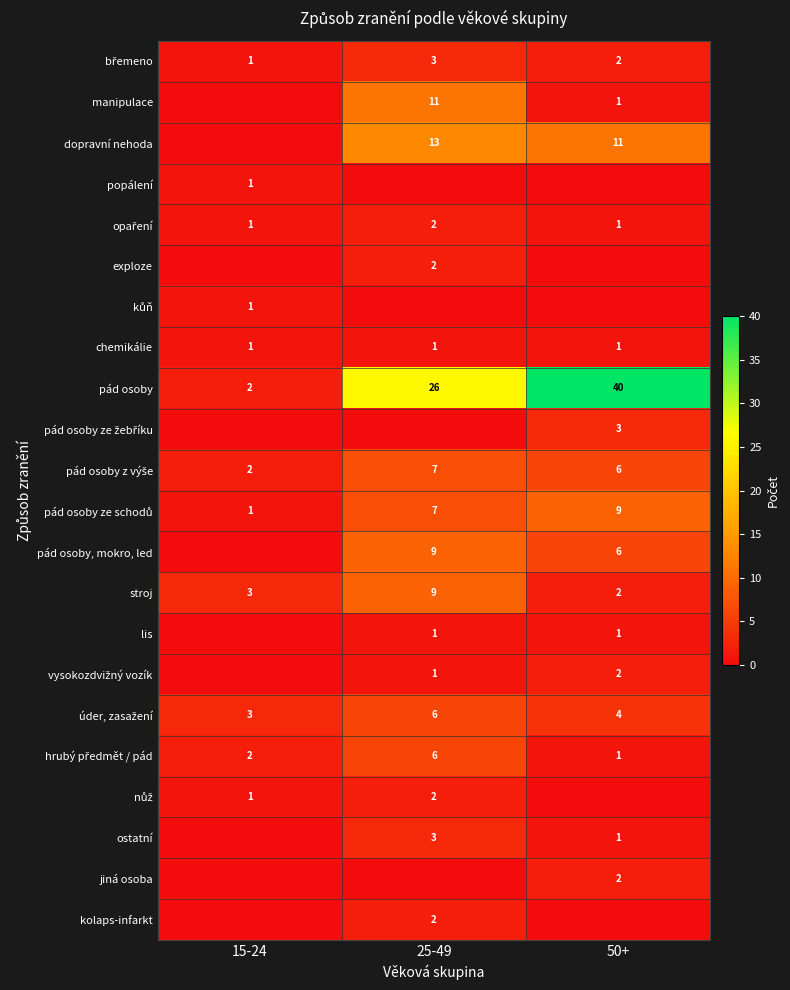

The value of pád osoby, mokro, led at 50+ is 6. True or false?

True